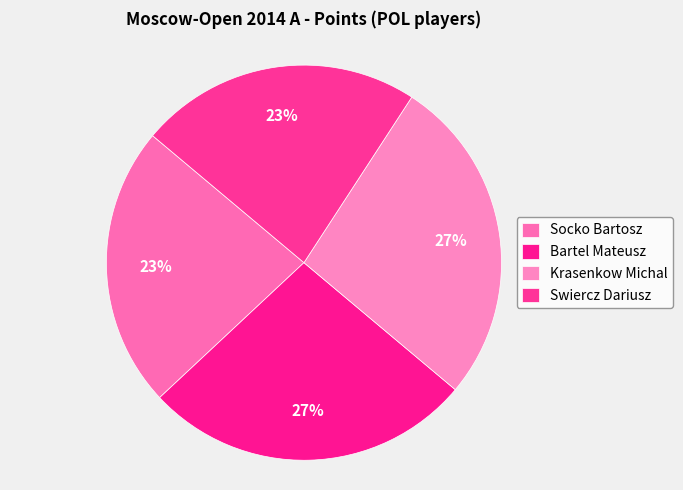

To the nearest percent, what portion does Bartel Mateusz represent?

27%